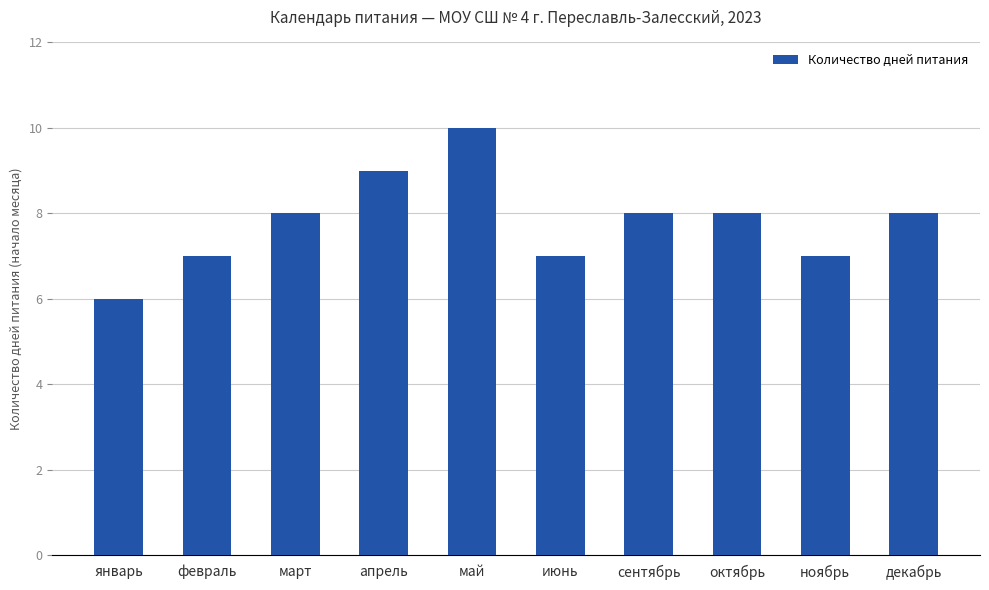

What is the label of the 9th bar from the left?

ноябрь